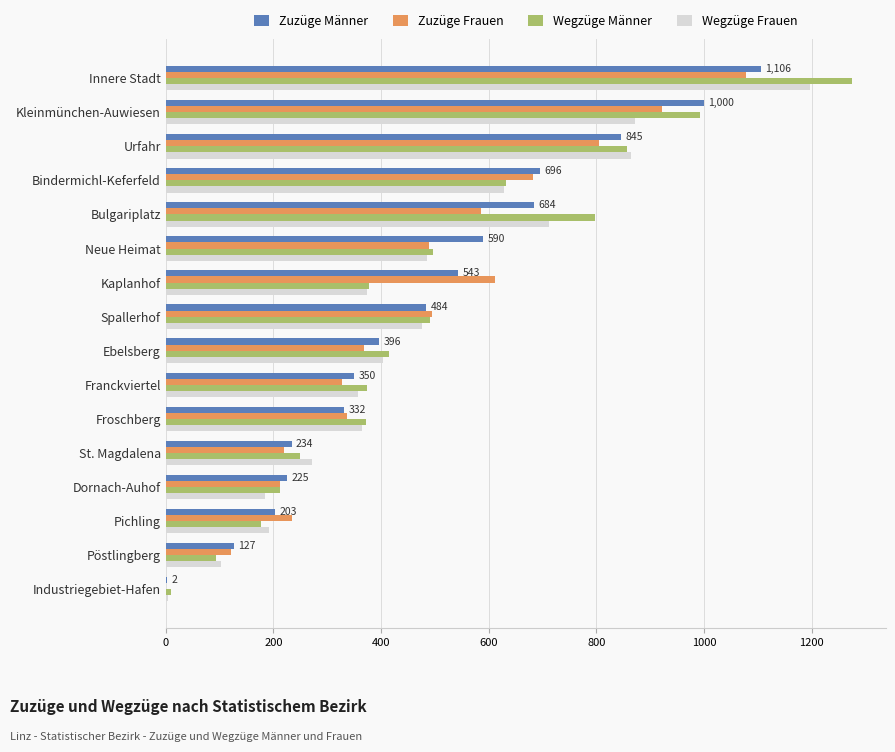

At which category is the sum across all series the highest?

Innere Stadt